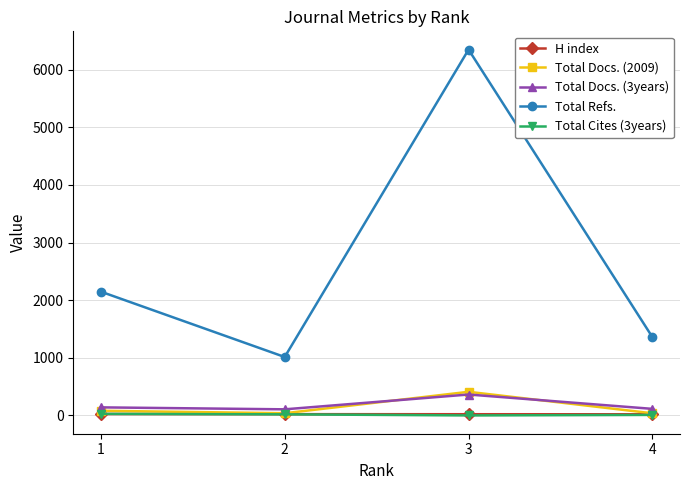

How many lines are shown in the chart?

5